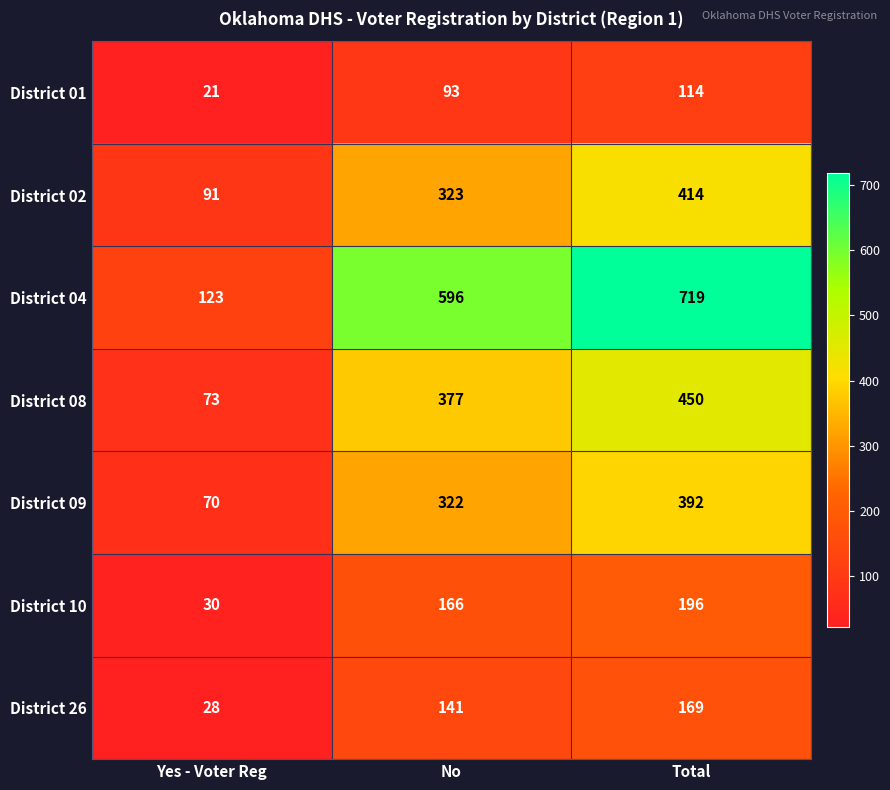

How many data points does each series have?

3